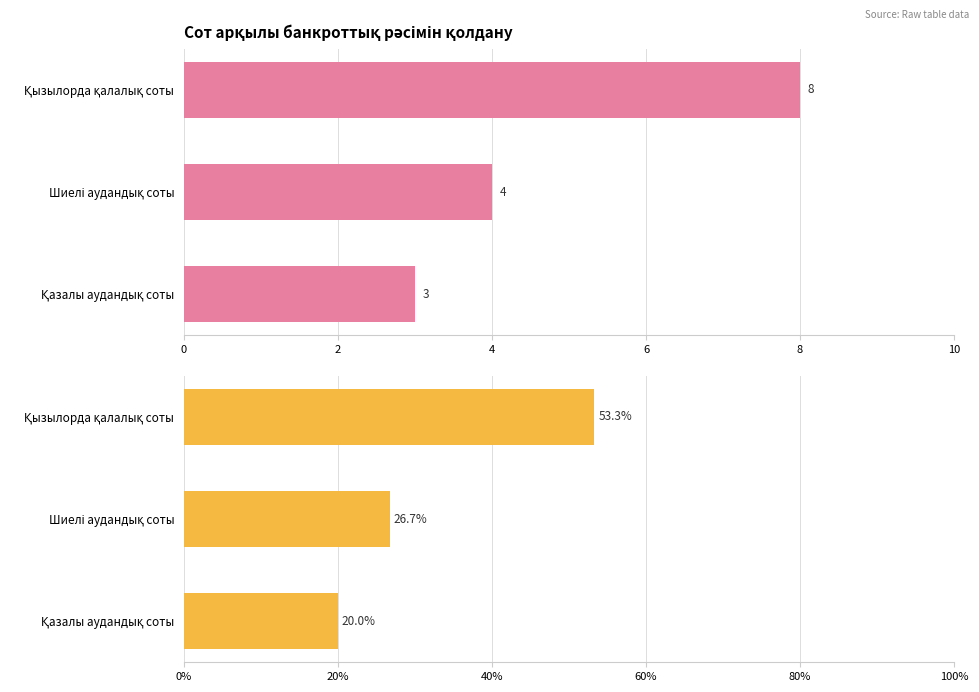

Count the number of categories in the chart.

3